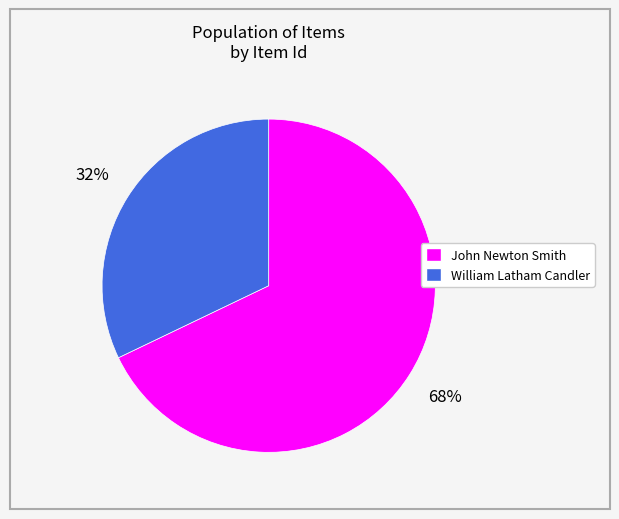

Is there any slice that represents more than half of the pie?

Yes